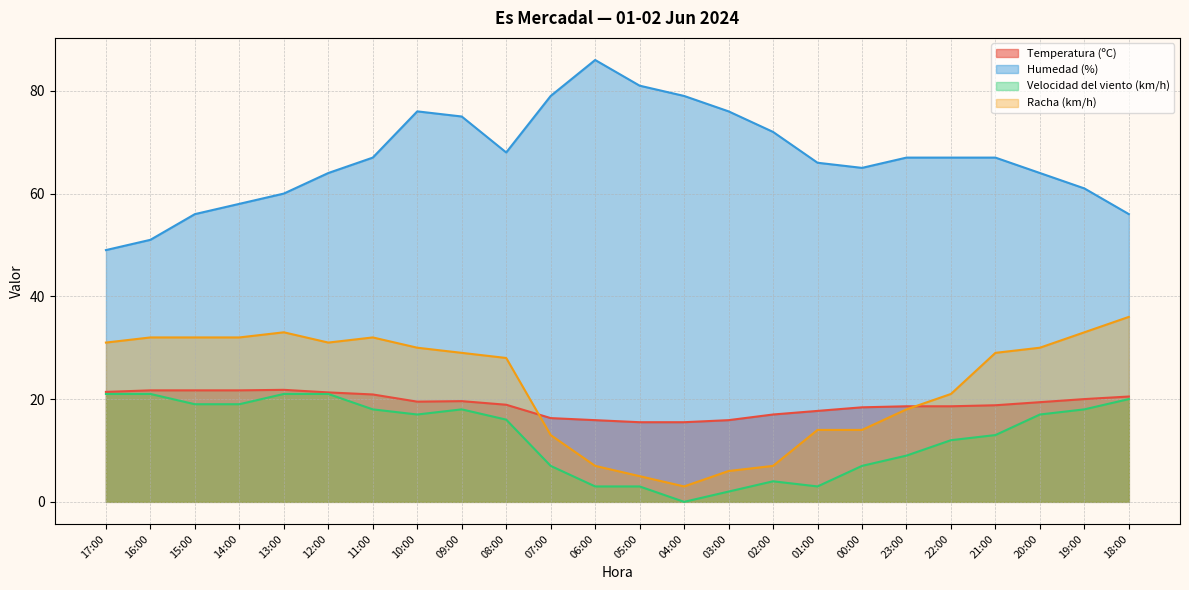

Rank the series by their maximum value, from lowest to highest.

Velocidad del viento (km/h), Temperatura (ºC), Racha (km/h), Humedad (%)